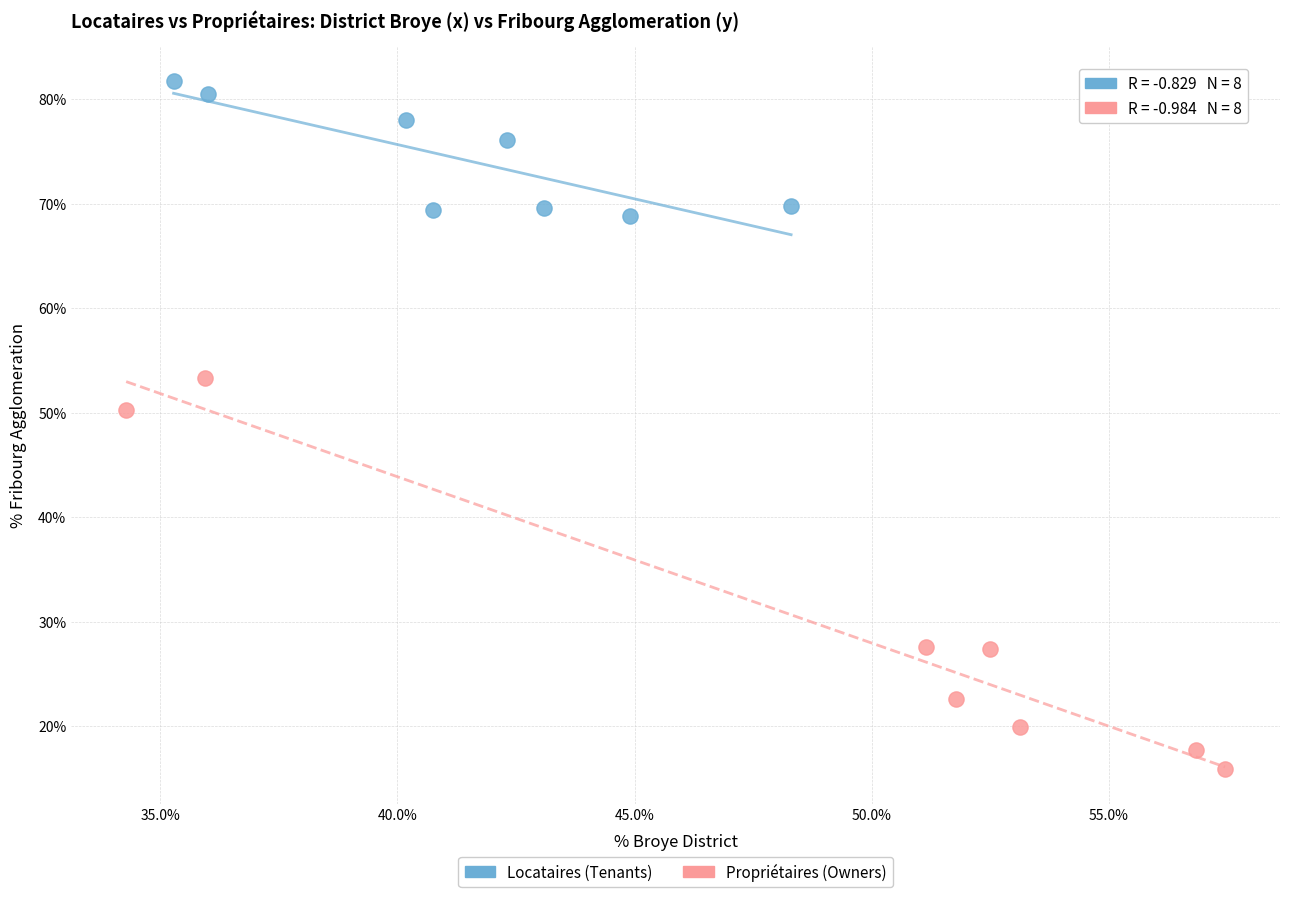

Which series contains the lowest Y value?

Propriétaires (Owners)